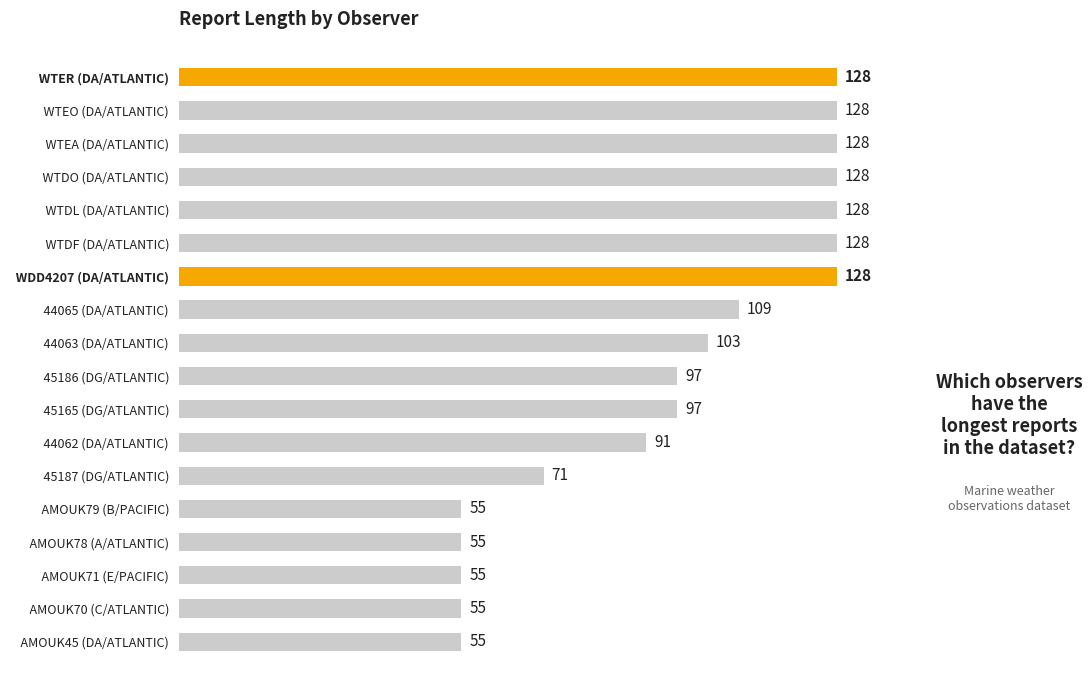

What is the change in value from   WTER (DA/ATLANTIC) to   44062 (DA/ATLANTIC)?

-37